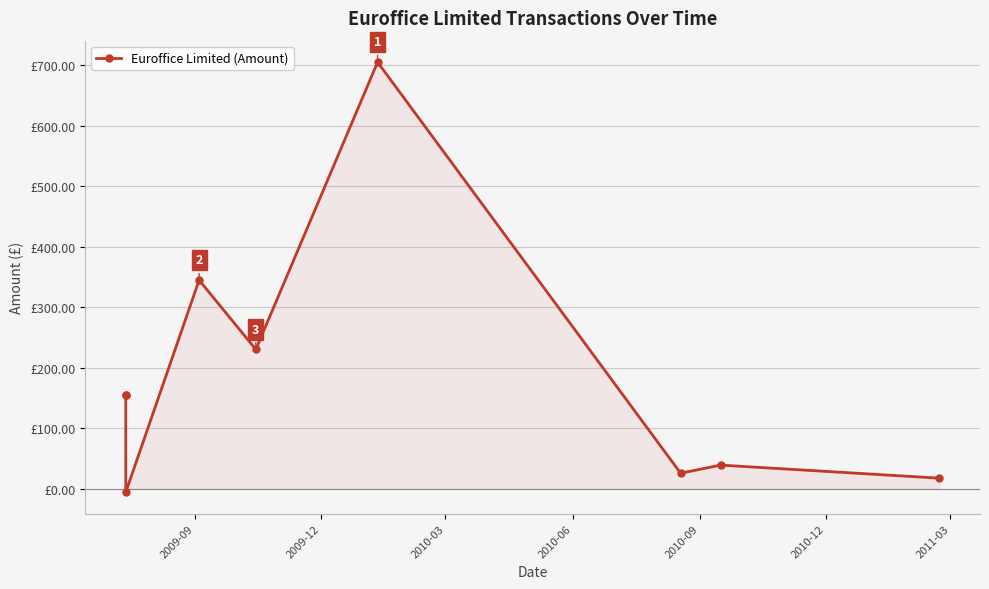

How many points are higher than both their immediate neighbors (excluding endpoints)?

3